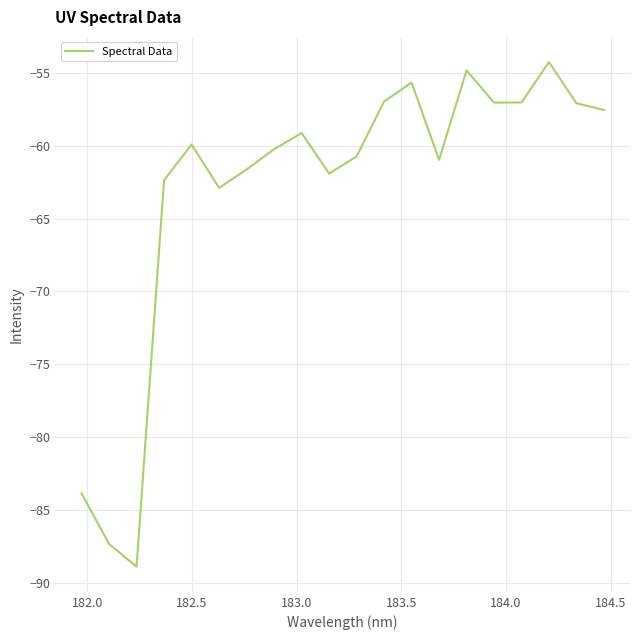

What is the smallest value displayed?

-88.9